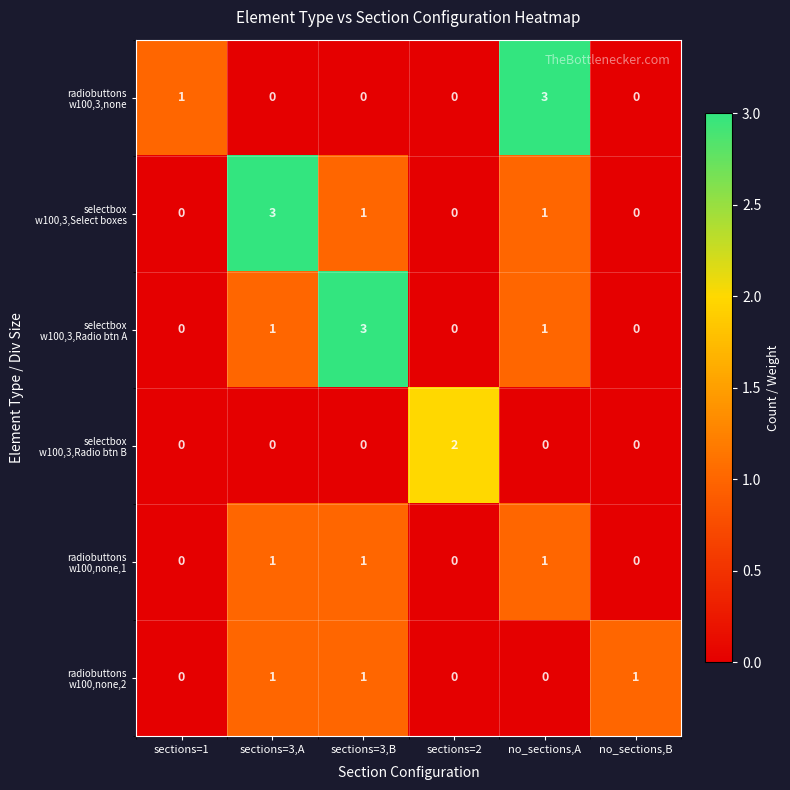

What is the total value across all series at sections=3,A?

6